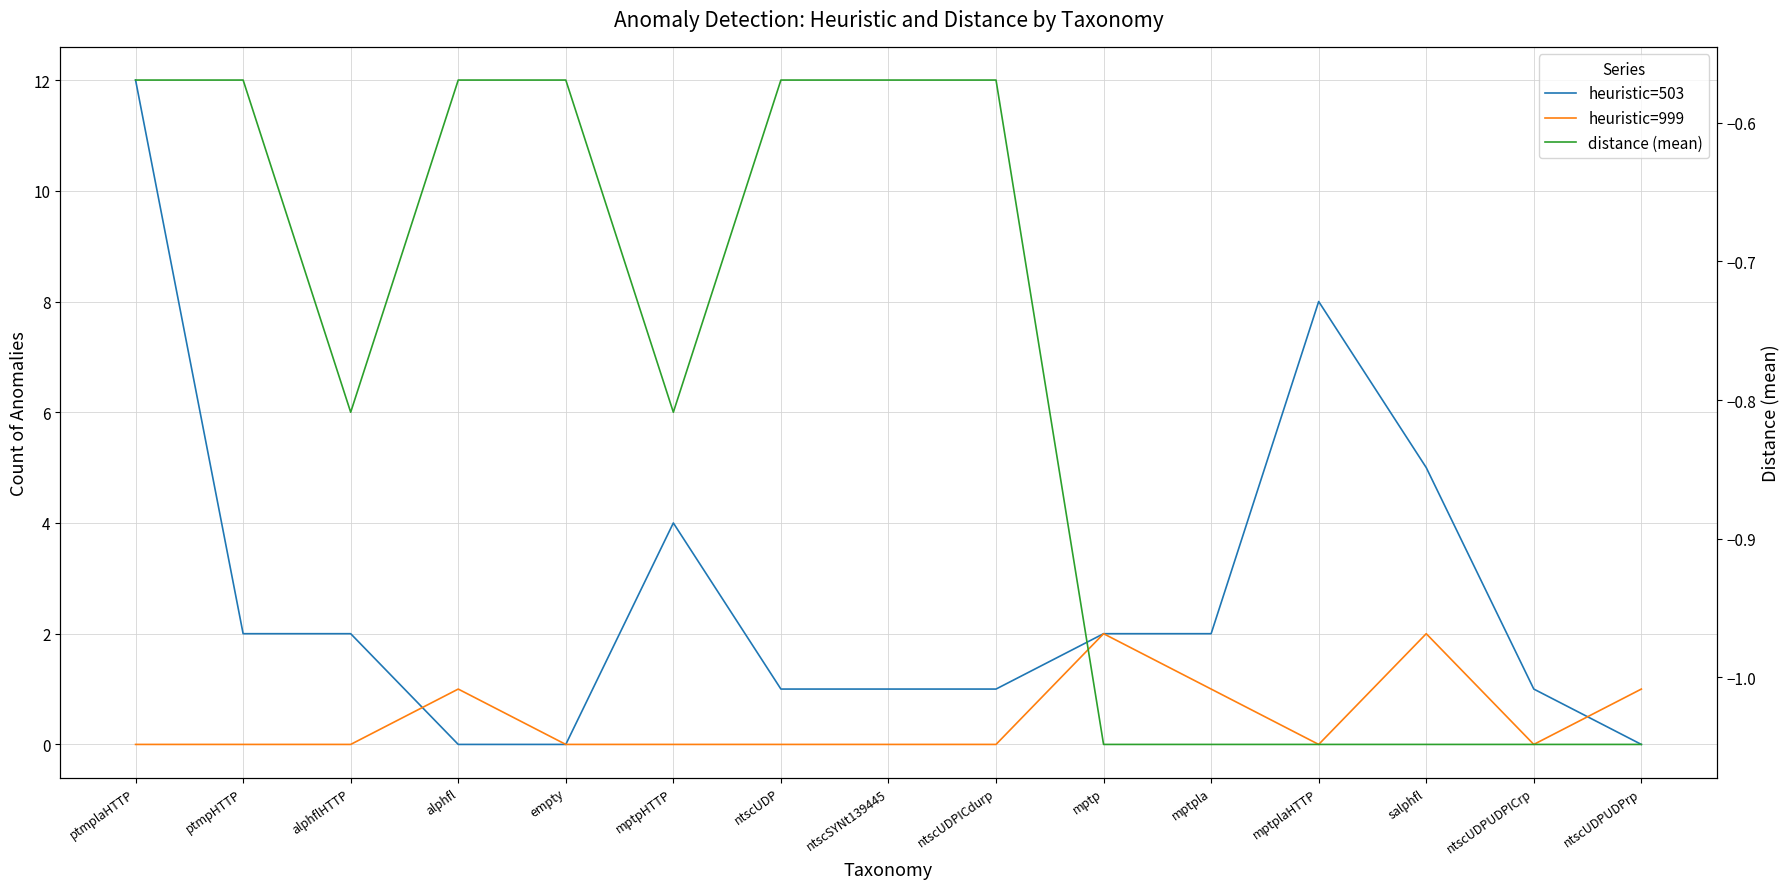

Which series has the largest range (max minus min)?

heuristic=503